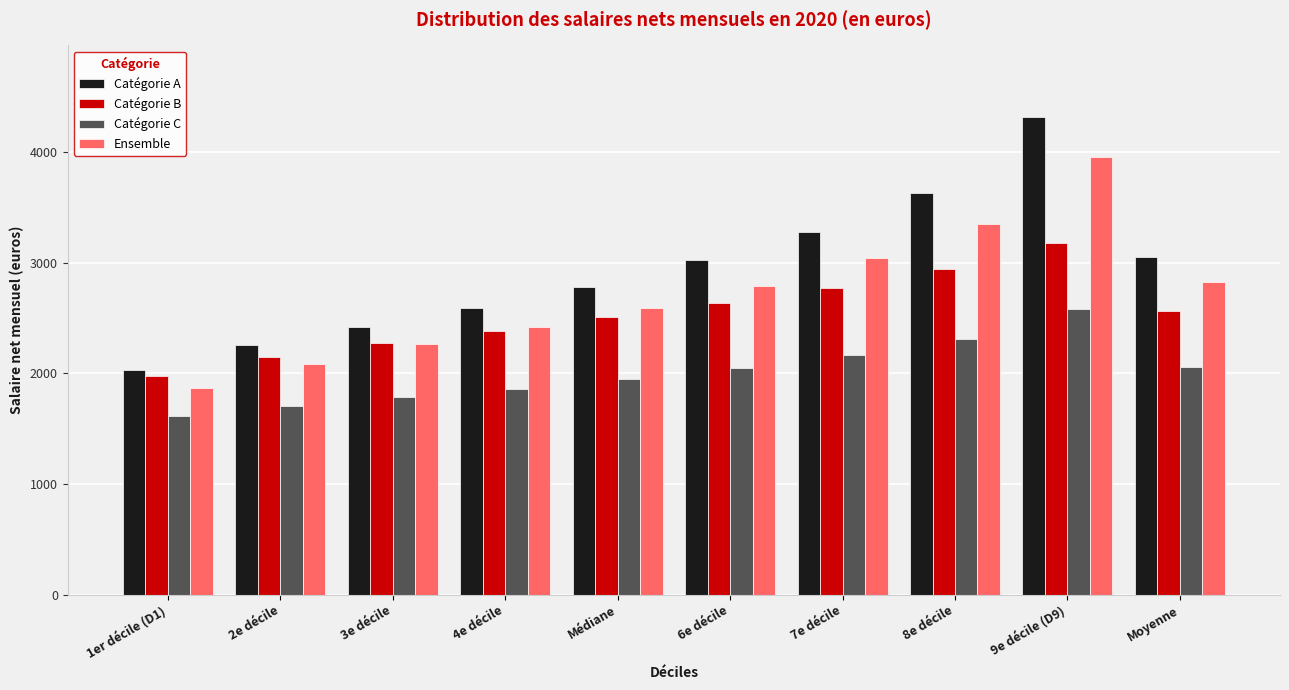

At how many categories does at least one series exceed 3707?

1